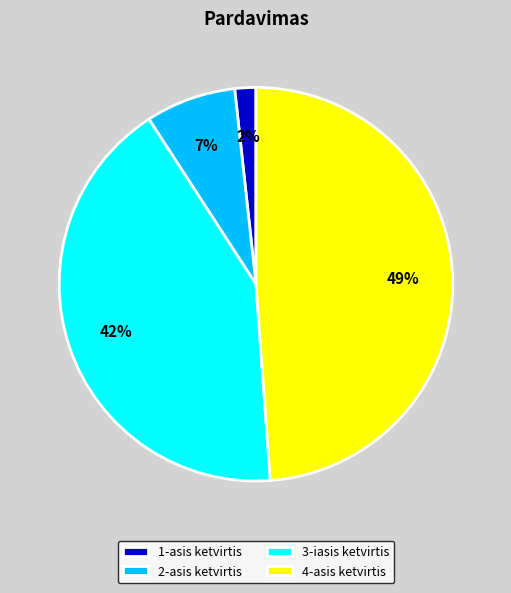

Is it true that 2-asis ketvirtis is 1% of the pie?

False